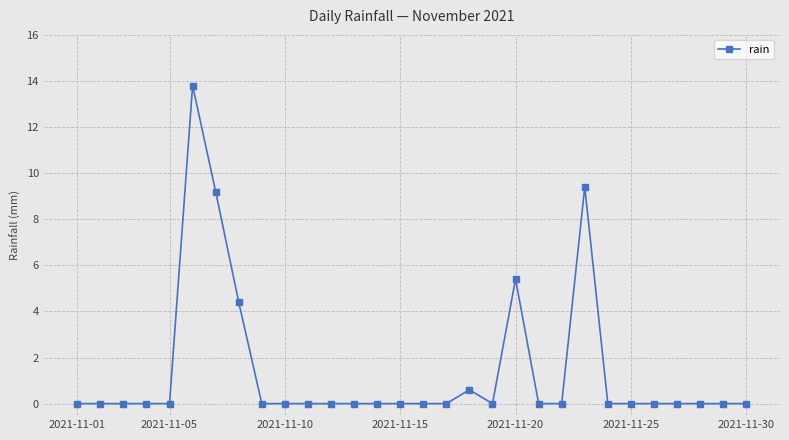

True or false: there are more than 2 points higher than both neighbors.

True